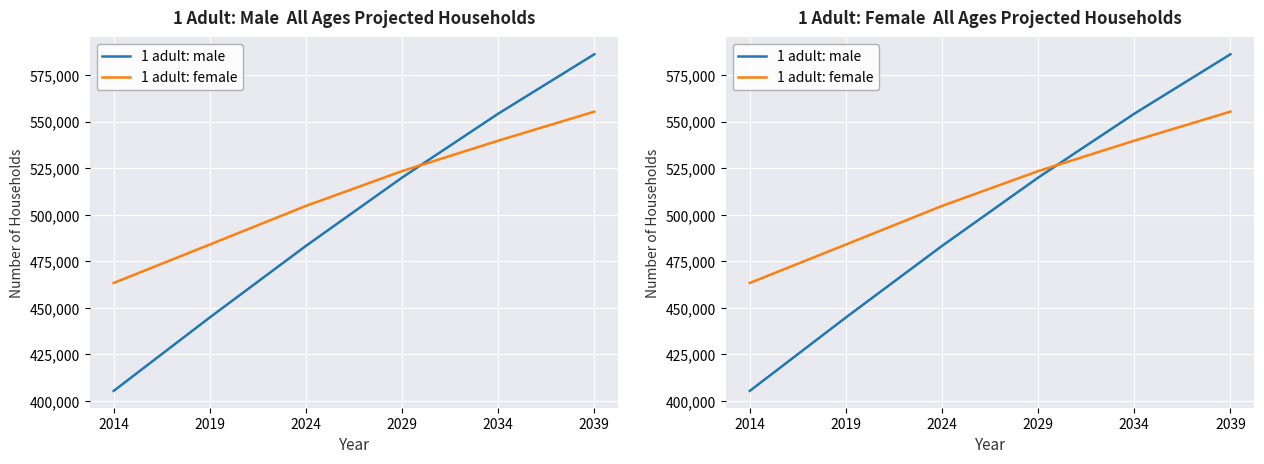

What is the value of the 1 adult: male point at the 6th from the left?

586287